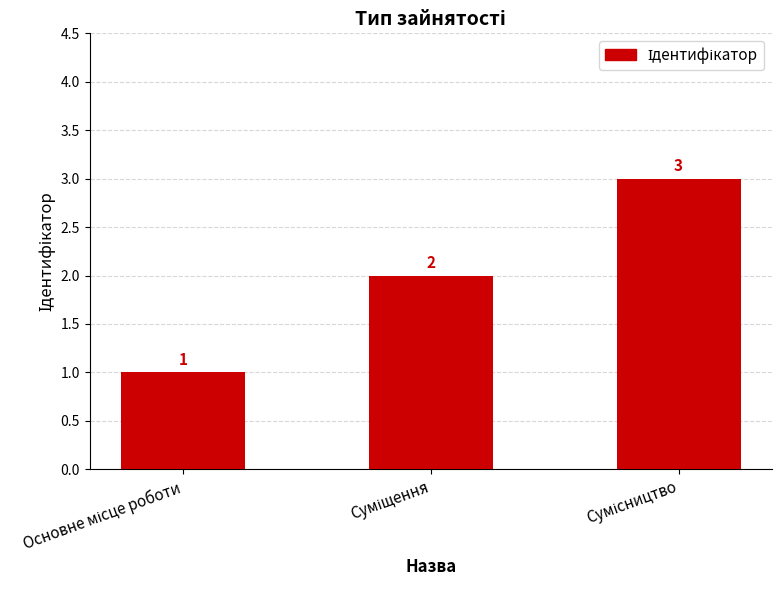

How many values are between 1 and 3?

3